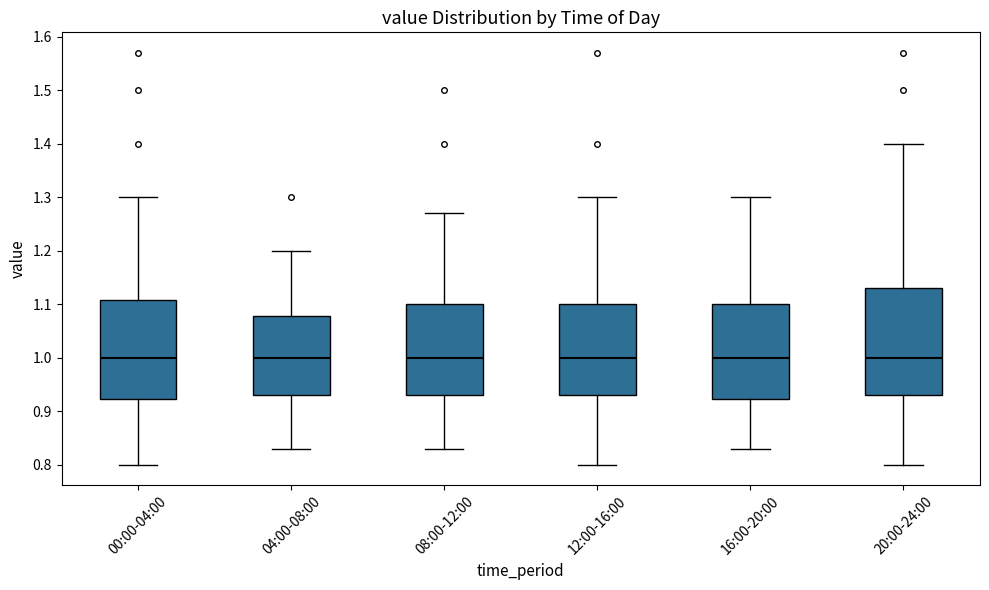

Reading left to right, transcribe this box plot: for each box, give where its median line is, the range the box spans, and where its two whiskers end, as read against the y-axis. The values are not printed on the chart, so give them approximately, as read against the axis.

00:00-04:00: median 1.00, box 0.92 to 1.11, whiskers 0.80 to 1.30
04:00-08:00: median 1.00, box 0.93 to 1.08, whiskers 0.83 to 1.20
08:00-12:00: median 1.00, box 0.93 to 1.10, whiskers 0.83 to 1.27
12:00-16:00: median 1.00, box 0.93 to 1.10, whiskers 0.80 to 1.30
16:00-20:00: median 1.00, box 0.92 to 1.10, whiskers 0.83 to 1.30
20:00-24:00: median 1.00, box 0.93 to 1.13, whiskers 0.80 to 1.40